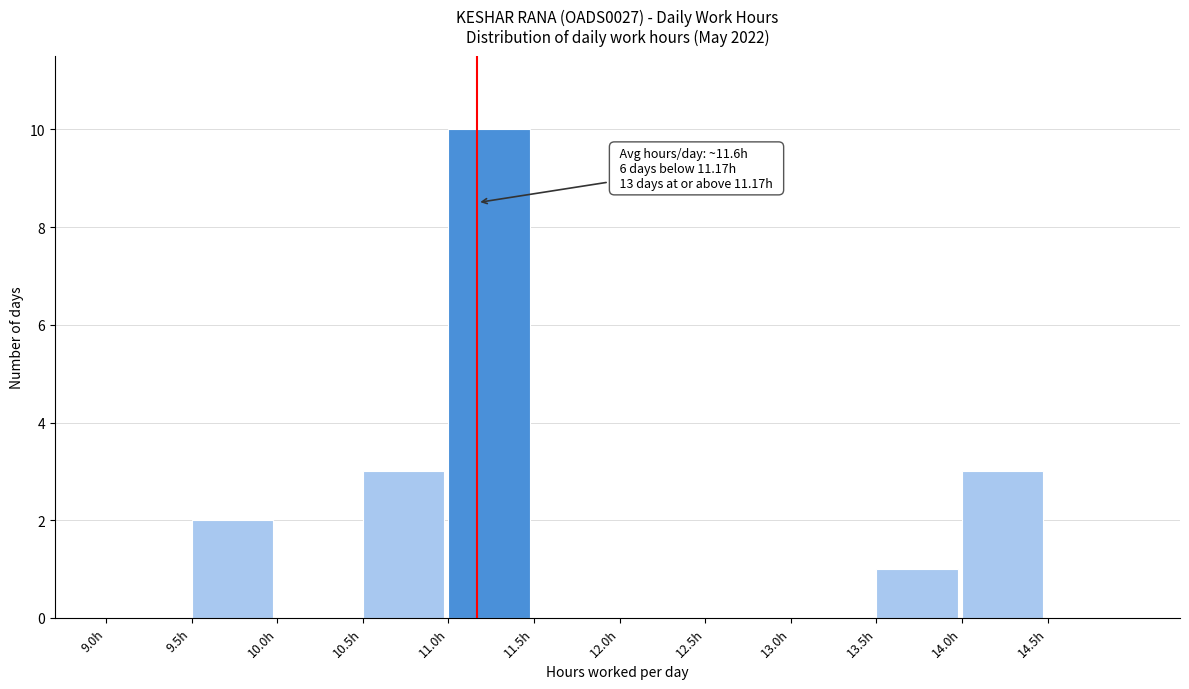

Which range on the x-axis has the tallest bar?

11.0 to 11.5